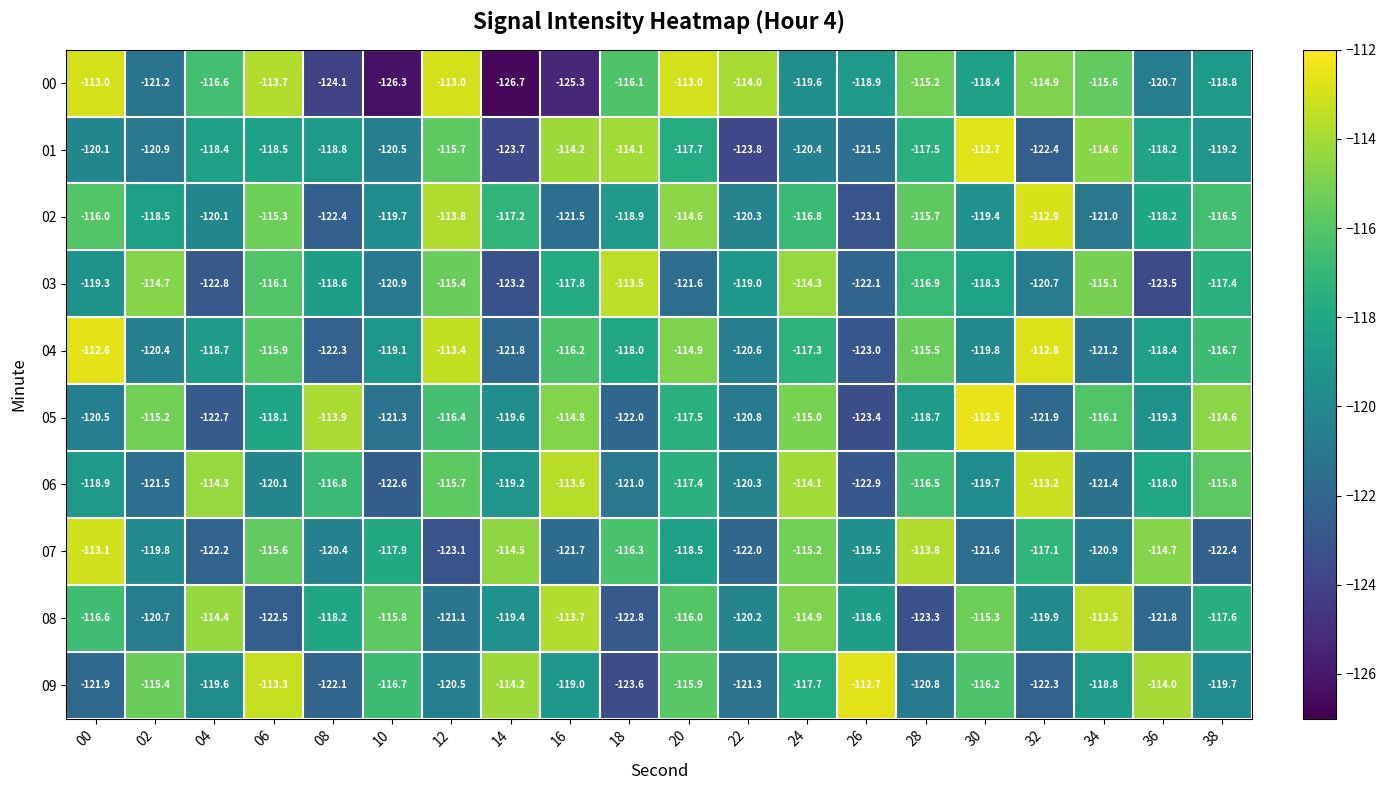

How many series are shown in this chart?

10